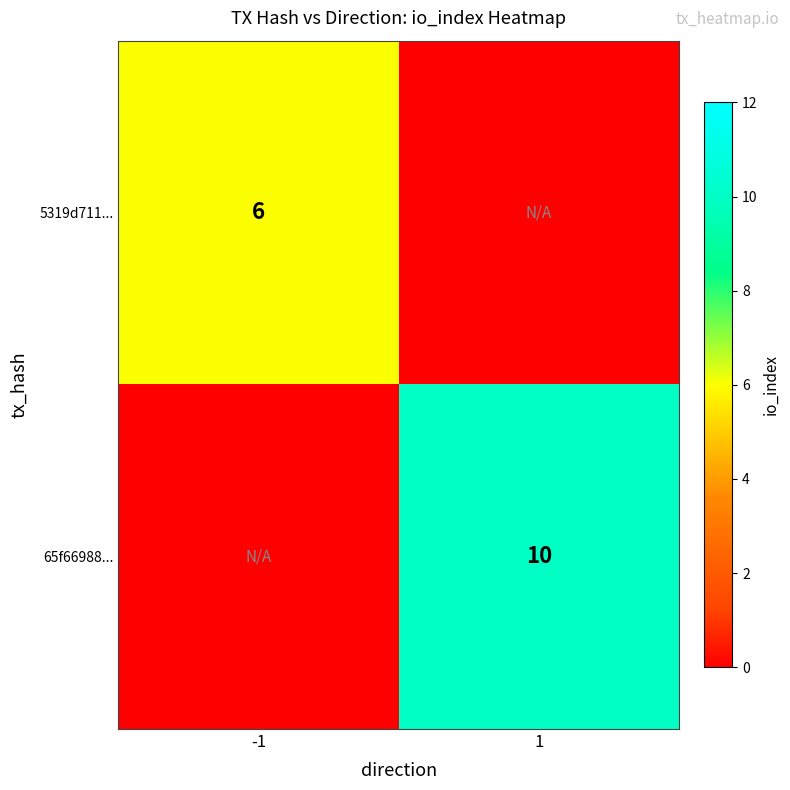

The value of 5319d711... at -1 is 6. True or false?

True